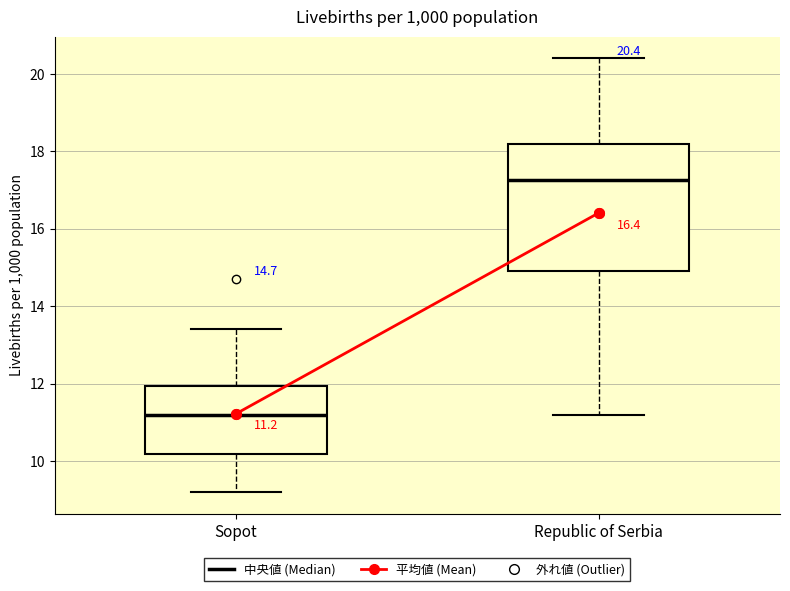

Which box is the tallest, from its lower edge to its upper edge?

Republic of Serbia